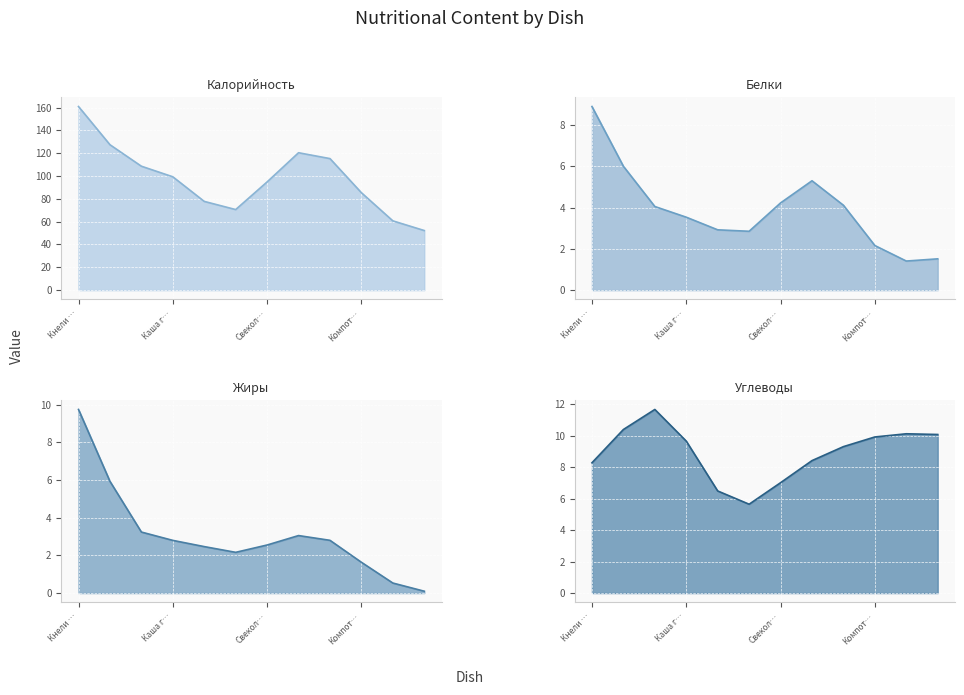

What is the label of the 3rd point from the left?

Хлеб пшеничный (завтрак)